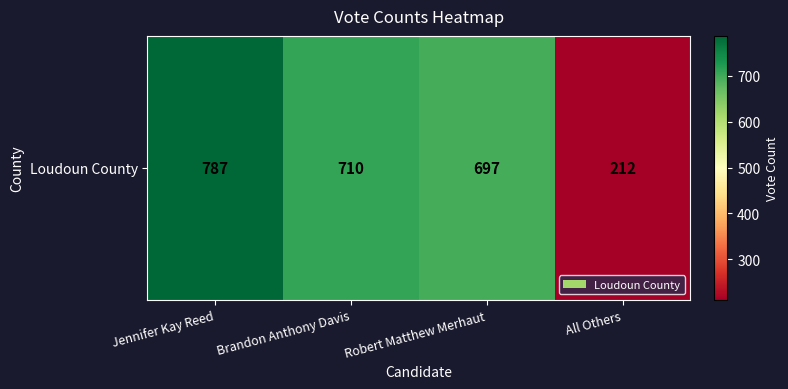

What is the smallest value displayed?

212